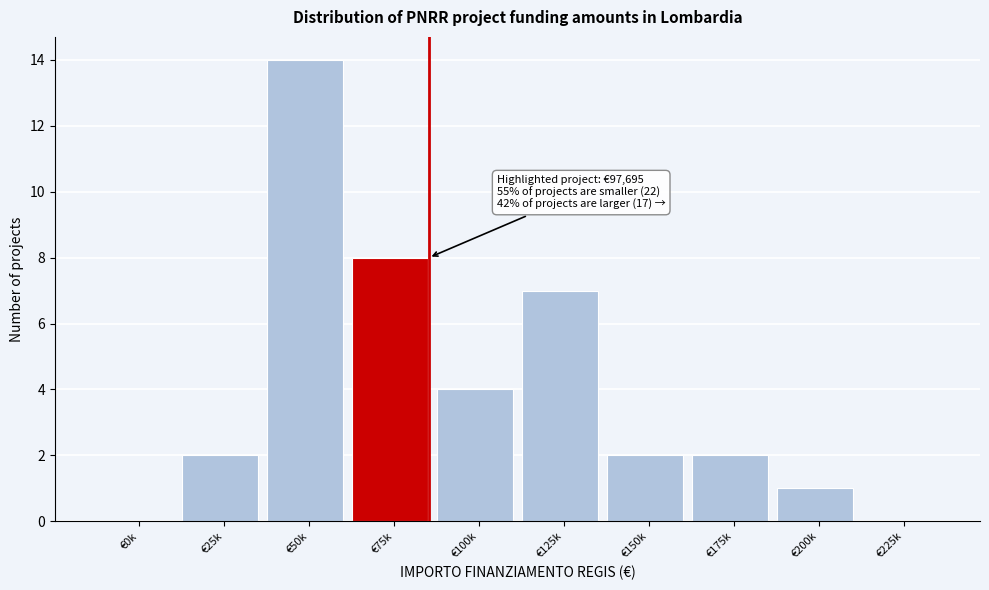

Reading right to left, extract all data points from this chart.

€225k=0	€200k=1	€175k=2	€150k=2	€125k=7	€100k=4	€75k=8	€50k=14	€25k=2	€0k=0